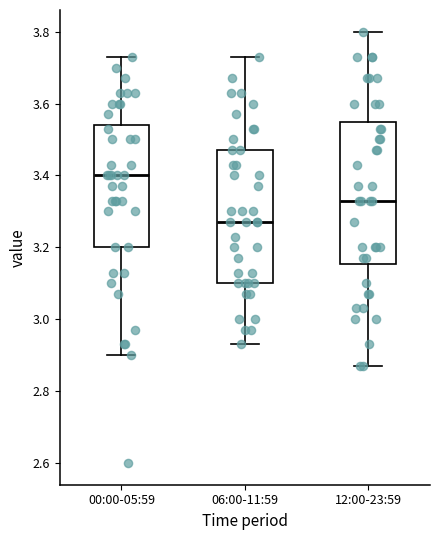

Reading left to right, transcribe this box plot: for each box, give where its median line is, the range the box spans, and where its two whiskers end, as read against the y-axis. The values are not printed on the chart, so give them approximately, as read against the axis.

00:00-05:59: median 3.40, box 3.20 to 3.54, whiskers 2.90 to 3.74
06:00-11:59: median 3.28, box 3.10 to 3.48, whiskers 2.94 to 3.74
12:00-23:59: median 3.34, box 3.16 to 3.54, whiskers 2.88 to 3.80